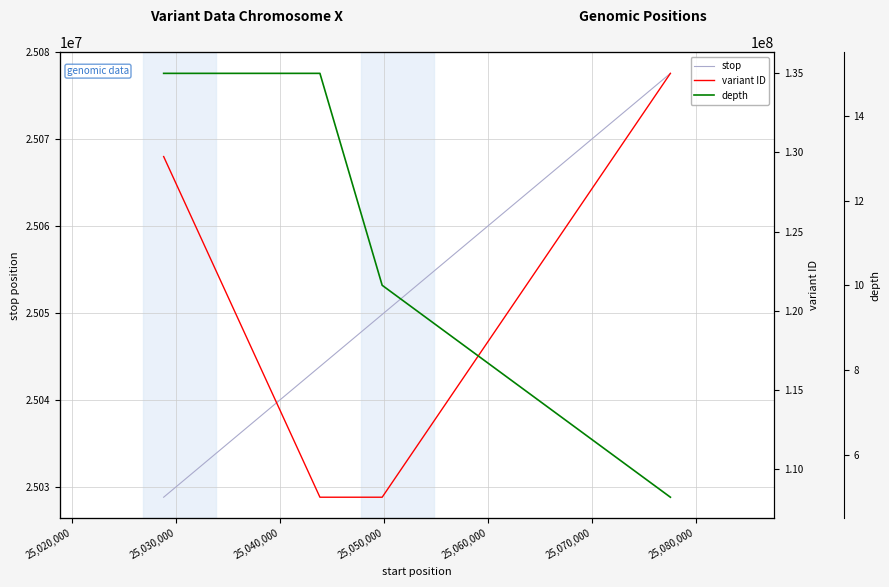

How many lines are shown in the chart?

3